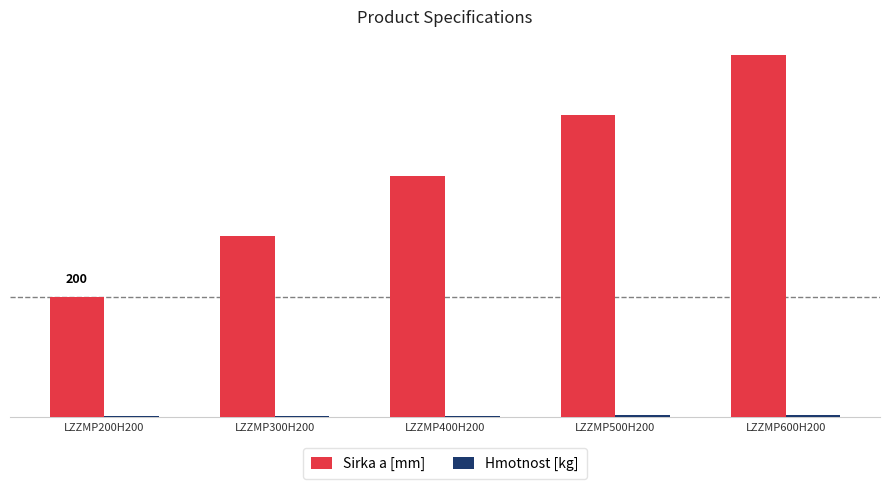

At LZZMP400H200, list the series in order from largest to smallest.

Sirka a [mm], Hmotnost [kg]